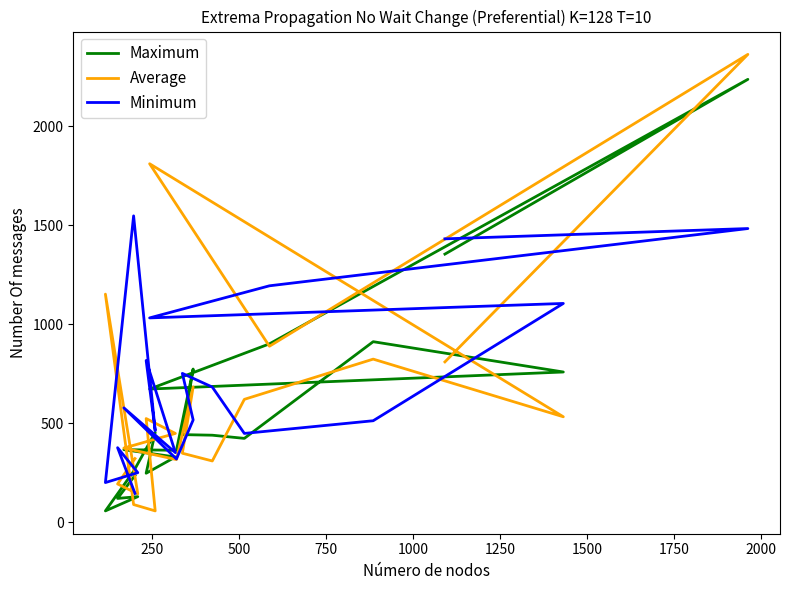

How many distinct data groups are displayed?

3